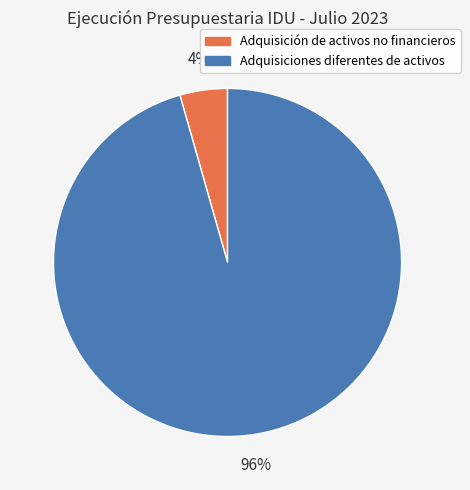

Do Adquisición de activos no financieros and Adquisiciones diferentes de activos together represent more than half of the pie?

Yes